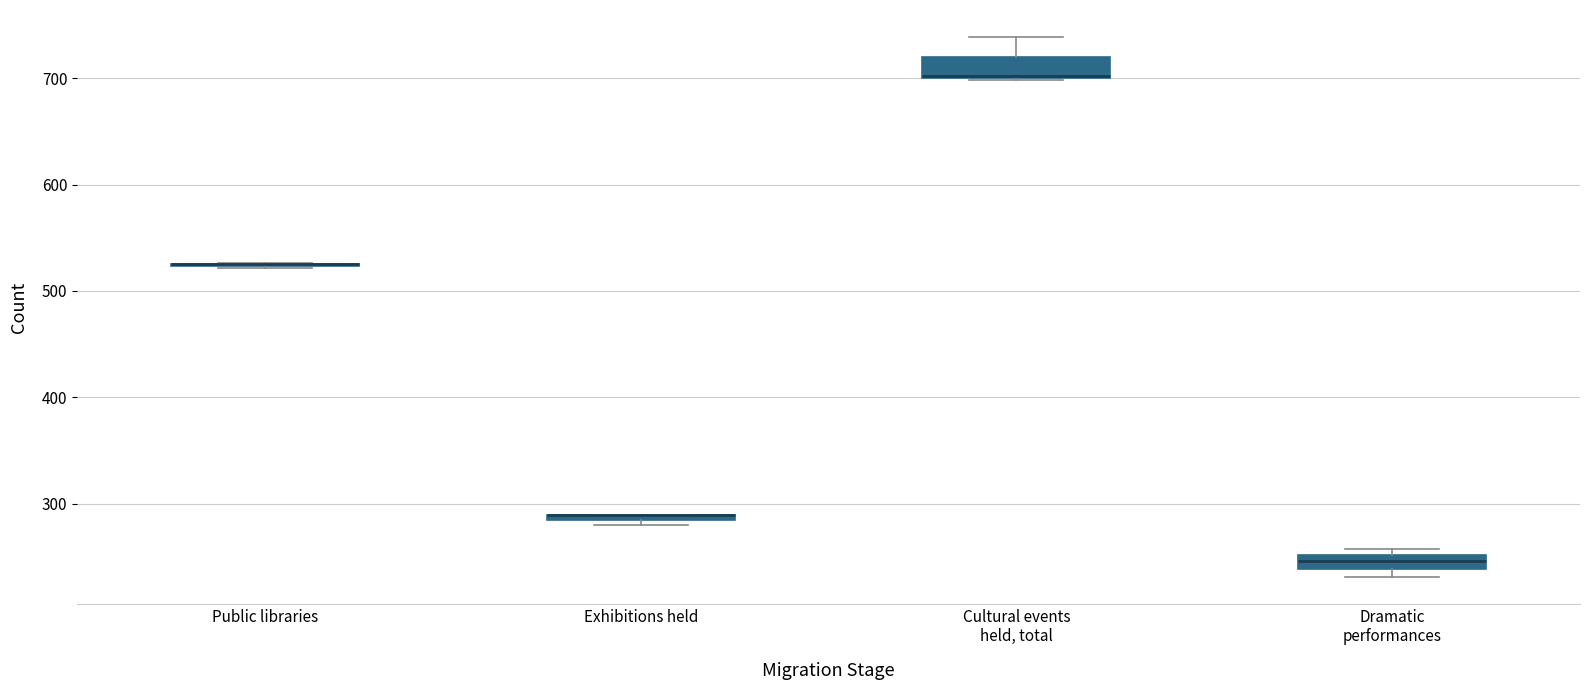

Where is the upper edge of the box for Dramatic performances on the y-axis? The values are not printed on the chart, so give them approximately, as read against the axis.

250